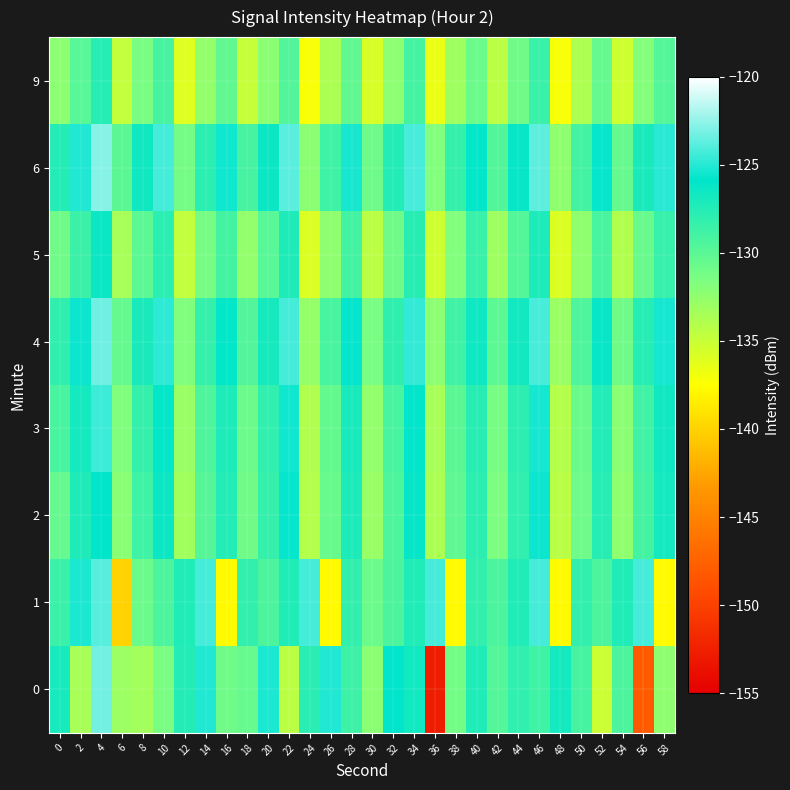

How many distinct data groups are displayed?

8